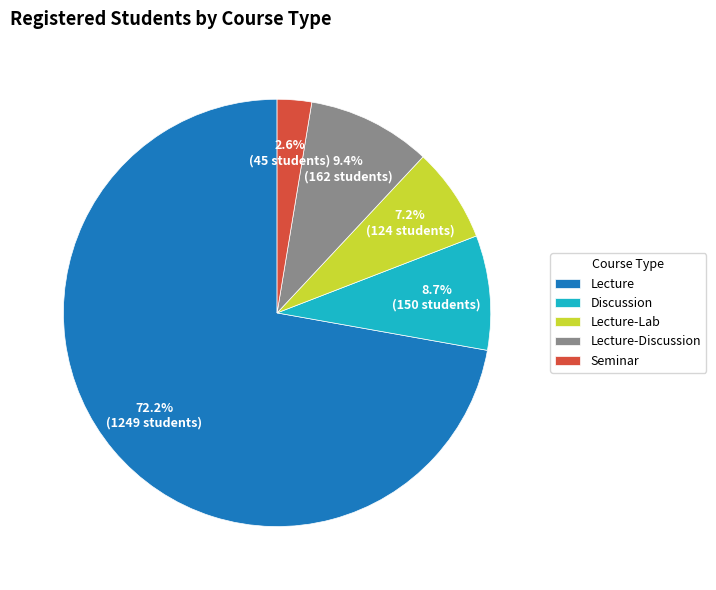

Which category accounts for the majority?

Lecture